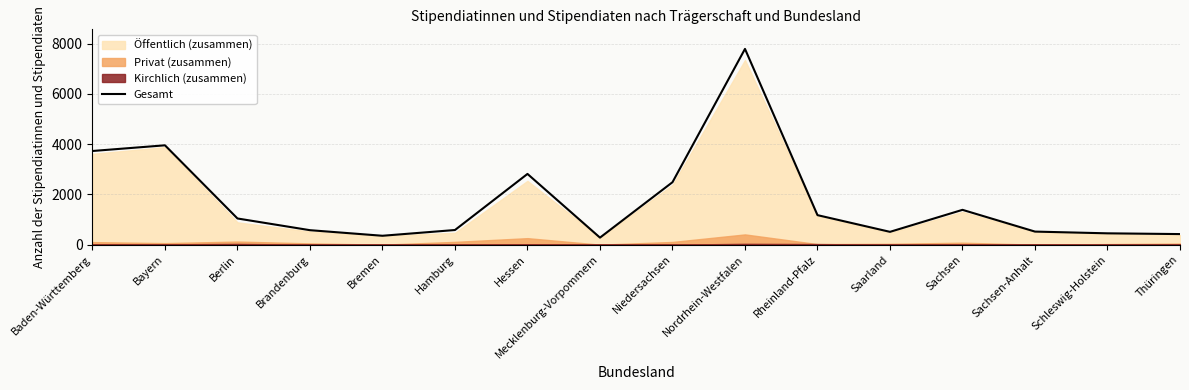

What is the sum of all values?

28077